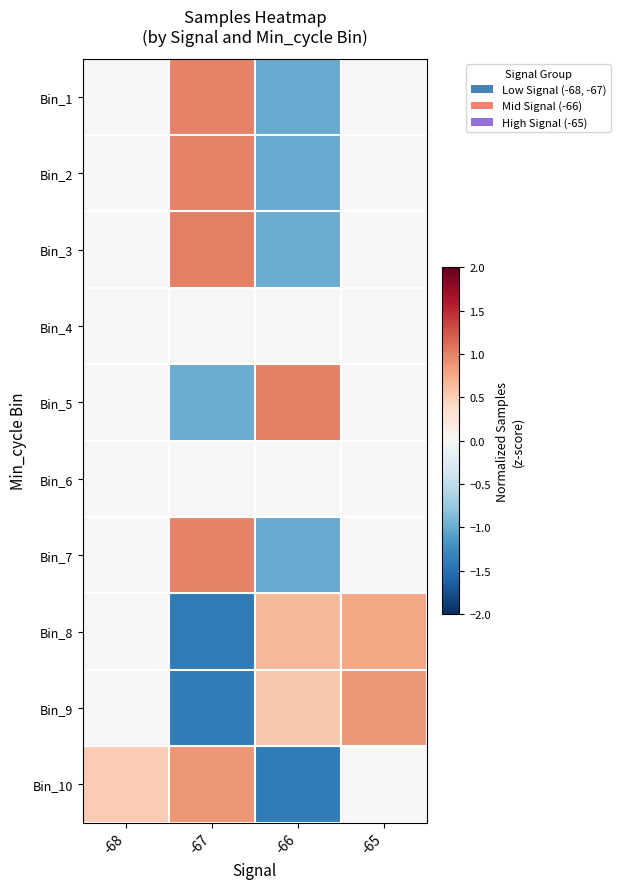

What is the maximum value shown in the chart?

1.0